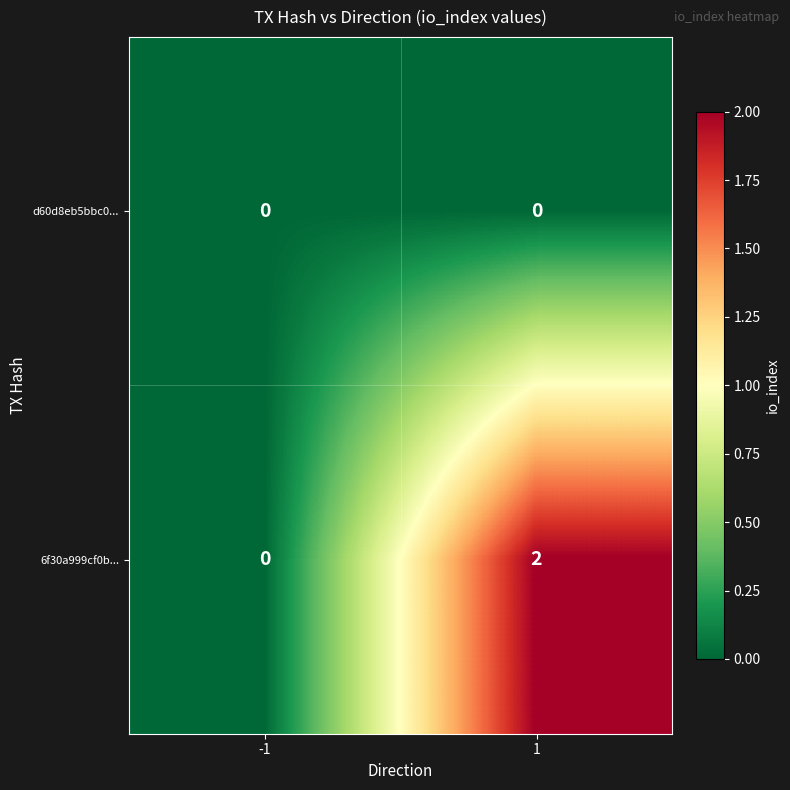

Reading left to right, transcribe all the data shown in this chart.

d60d8eb5bbc0...: 0	0
6f30a999cf0b...: 0	2